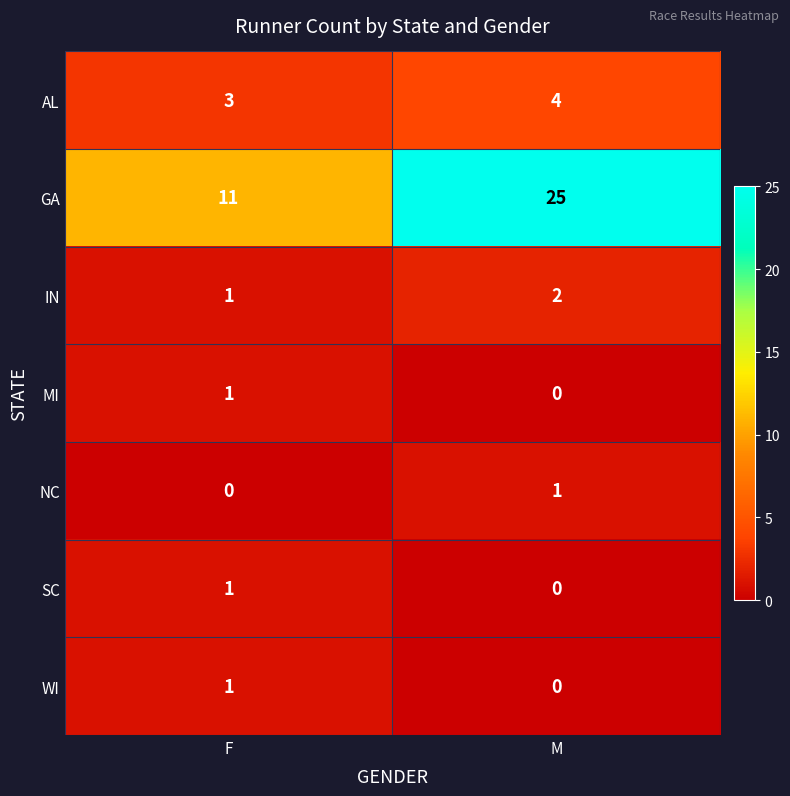

Where is IN nearest to the value 1?

F